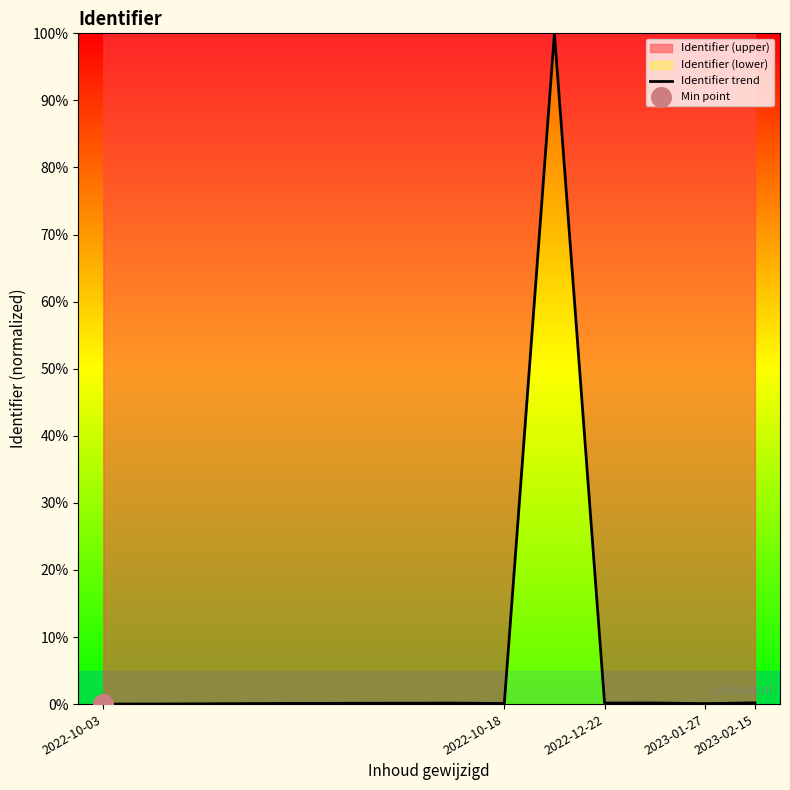

What is the greatest value displayed?

100.0